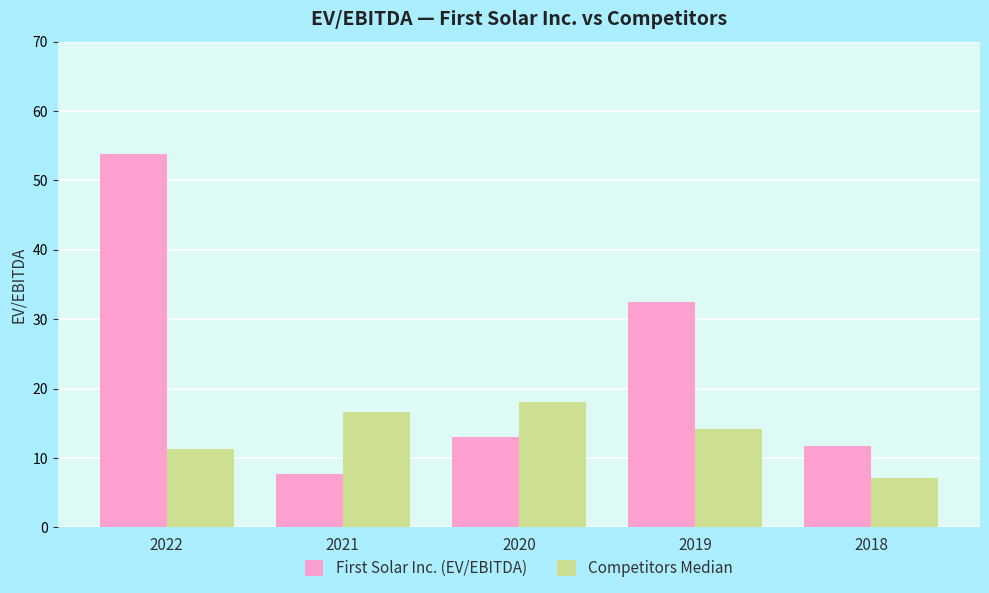

How many groups of bars are there?

5